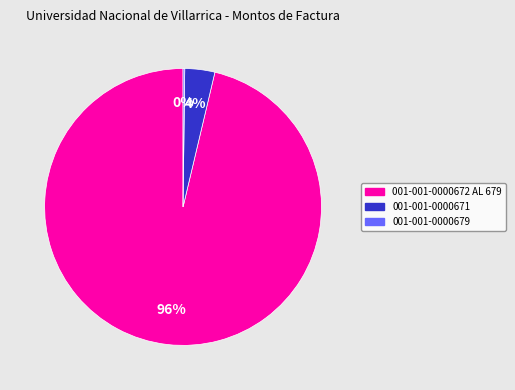

Which category has the biggest portion of the pie?

001-001-0000672 AL 679